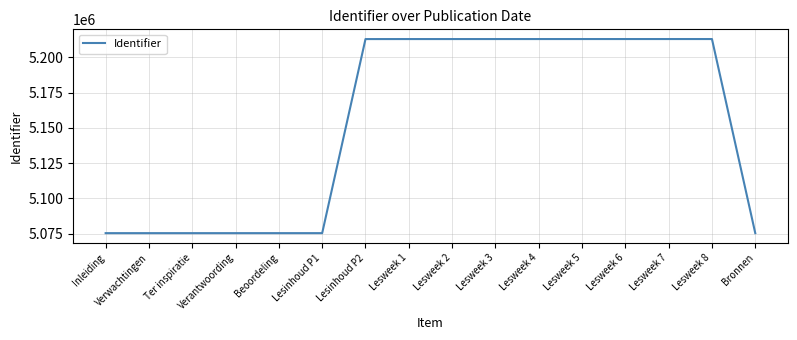

What is the greatest value displayed?

5212903